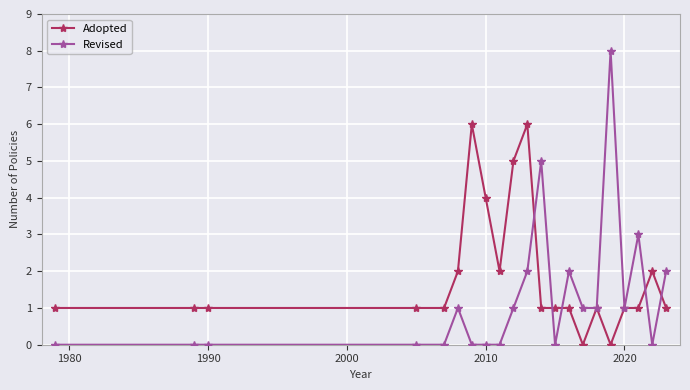

True or false: Revised has more than 1 interior local peaks.

True